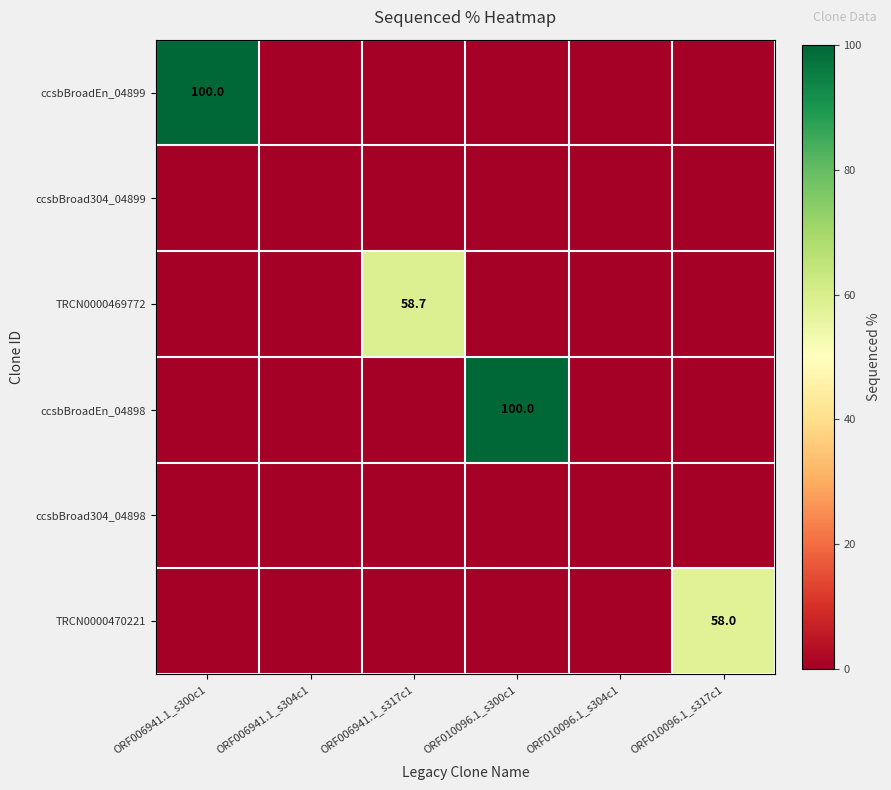

What is the highest value of the TRCN0000470221 series?

58.0